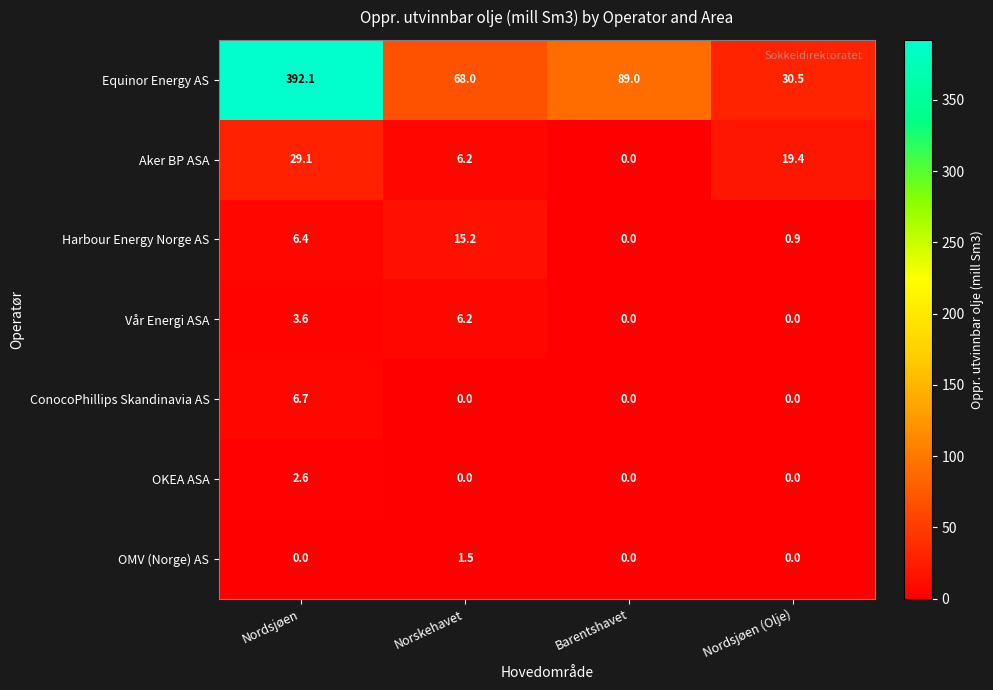

Rank the series by their maximum value, from lowest to highest.

OMV (Norge) AS, OKEA ASA, Vår Energi ASA, ConocoPhillips Skandinavia AS, Harbour Energy Norge AS, Aker BP ASA, Equinor Energy AS